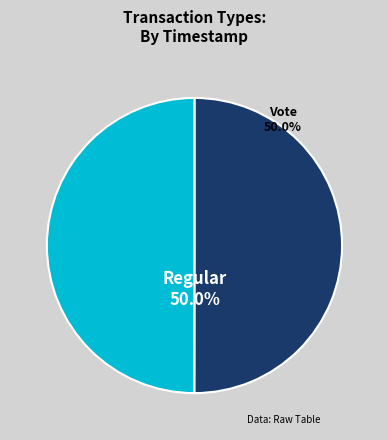

To the nearest percent, what is the combined percentage of Regular and Vote?

100%